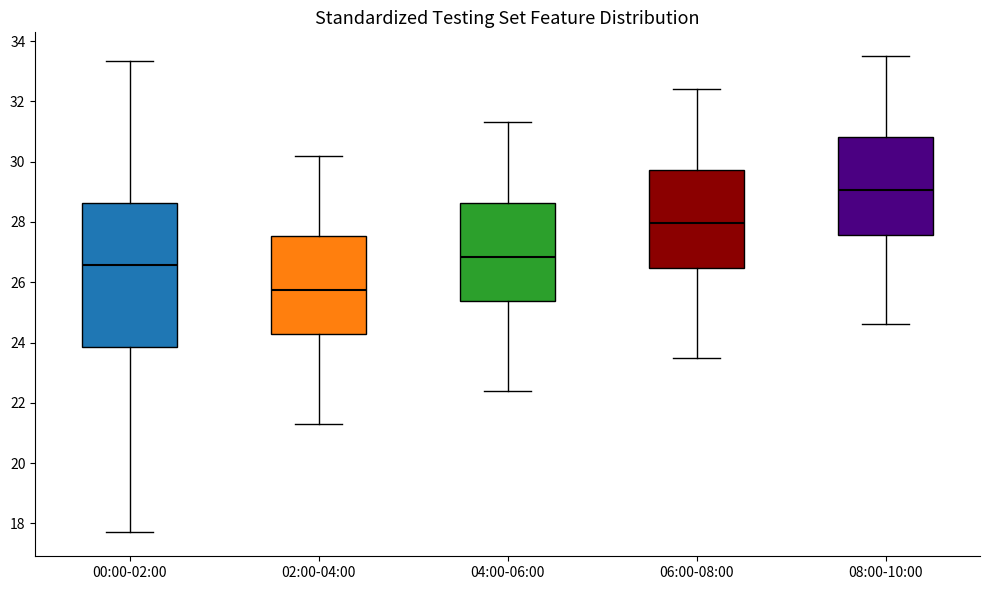

Reading left to right, transcribe this box plot: for each box, give where its median line is, the range the box spans, and where its two whiskers end, as read against the y-axis. The values are not printed on the chart, so give them approximately, as read against the axis.

00:00-02:00: median 26.6, box 23.8 to 28.6, whiskers 17.8 to 33.4
02:00-04:00: median 25.8, box 24.2 to 27.6, whiskers 21.4 to 30.2
04:00-06:00: median 26.8, box 25.4 to 28.6, whiskers 22.4 to 31.4
06:00-08:00: median 28.0, box 26.4 to 29.8, whiskers 23.6 to 32.4
08:00-10:00: median 29.0, box 27.6 to 30.8, whiskers 24.6 to 33.6